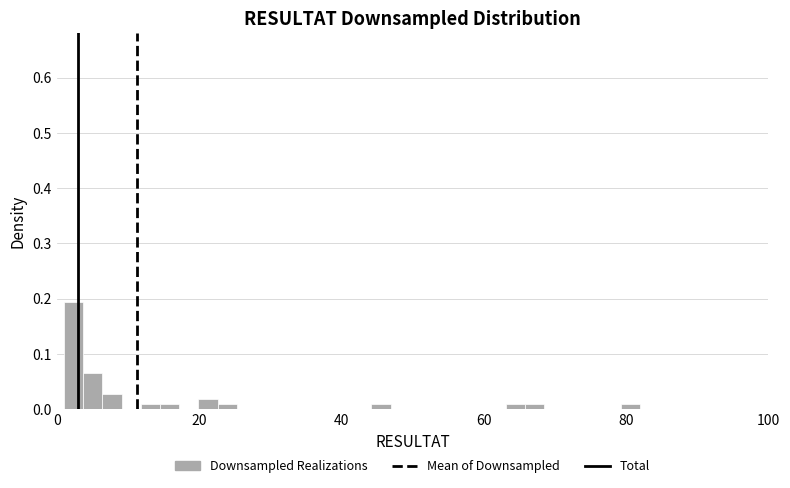

Read against the x-axis, roughly where is the centre of the tallest bar?

2